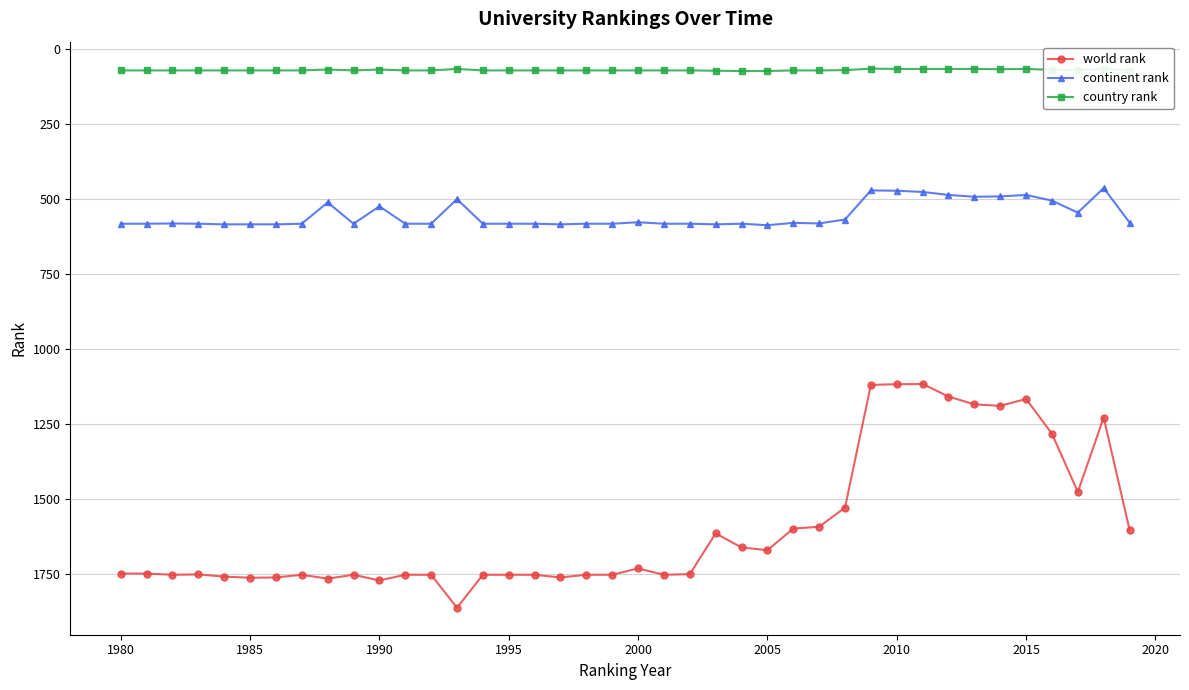

What is the maximum value for world rank?

1864